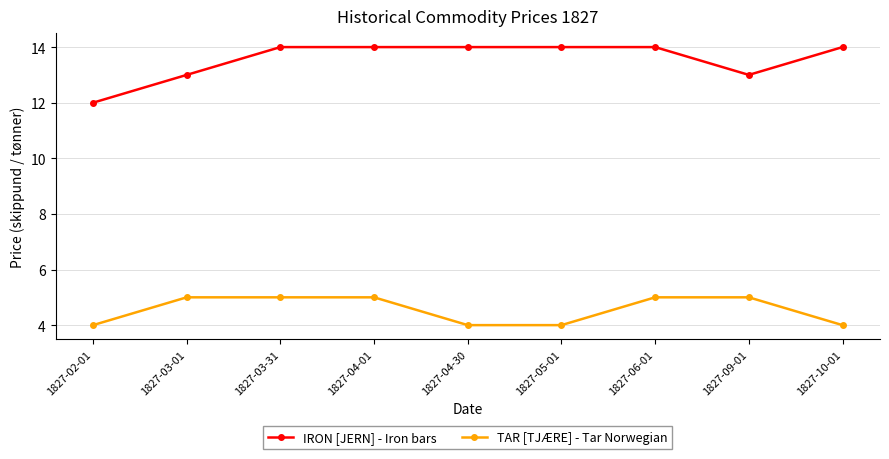

The value of TAR [TJÆRE] - Tar Norwegian at 1827-03-01 is 3. True or false?

False